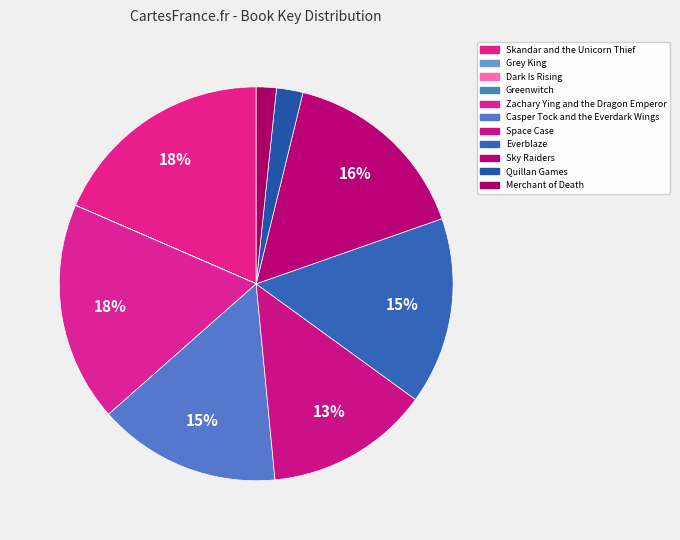

How many segments does this pie chart have?

11